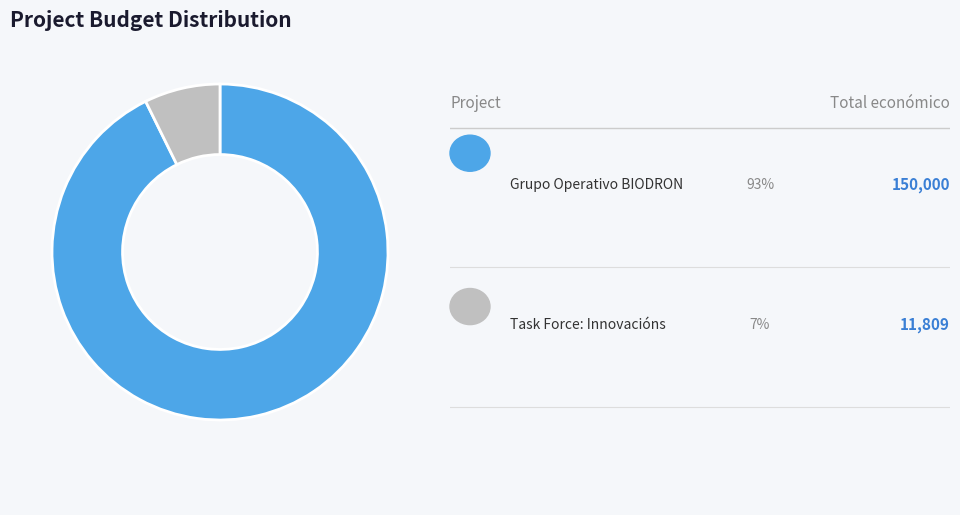

Is there any slice that represents more than half of the pie?

Yes